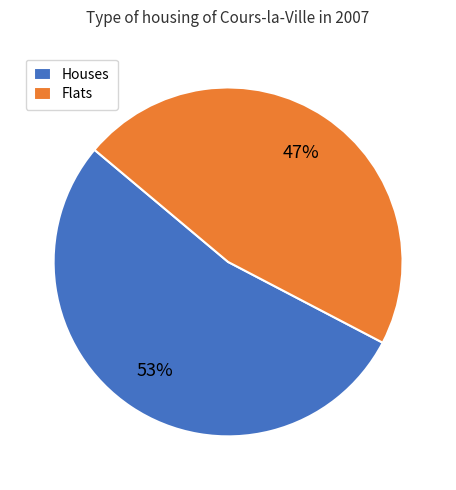

To the nearest percent, what is the average slice percentage?

50%